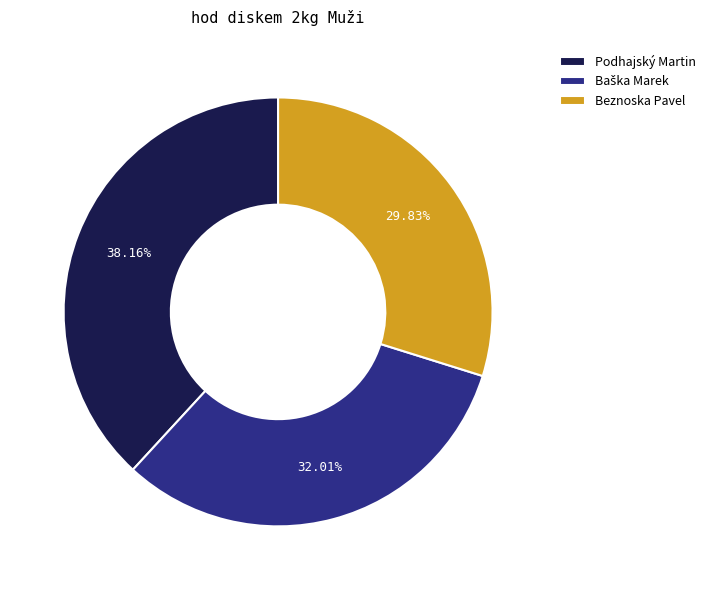

Count the number of slices in the pie.

3